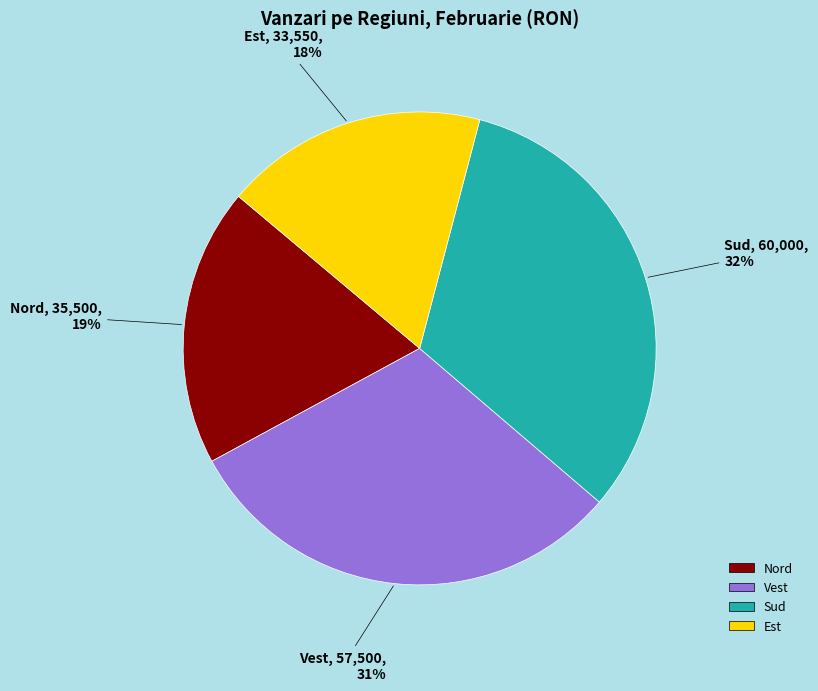

Which has a higher value, Vest or Nord?

Vest